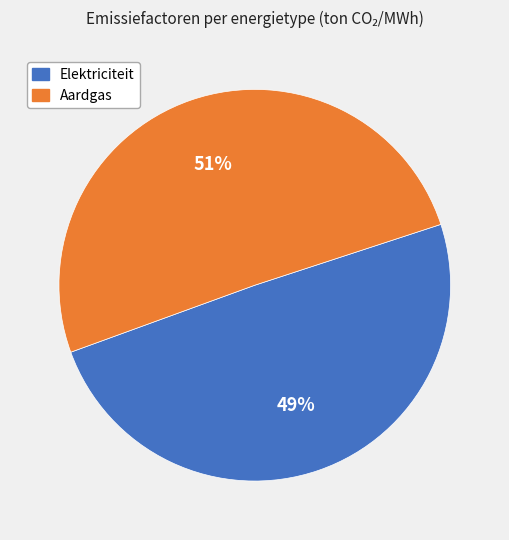

Does any single category account for the majority?

Yes